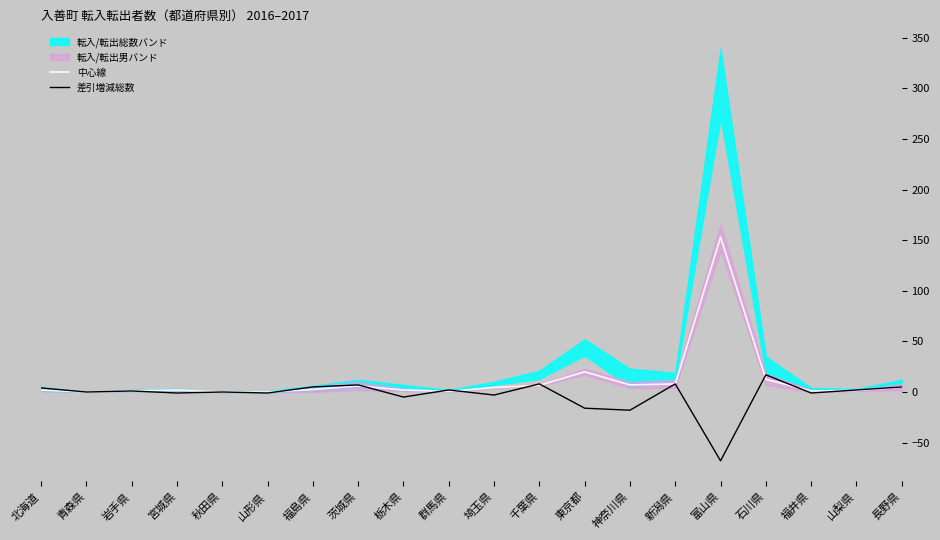

What is the difference between the 差引増減総数 values at 神奈川県 and 石川県?

35.0